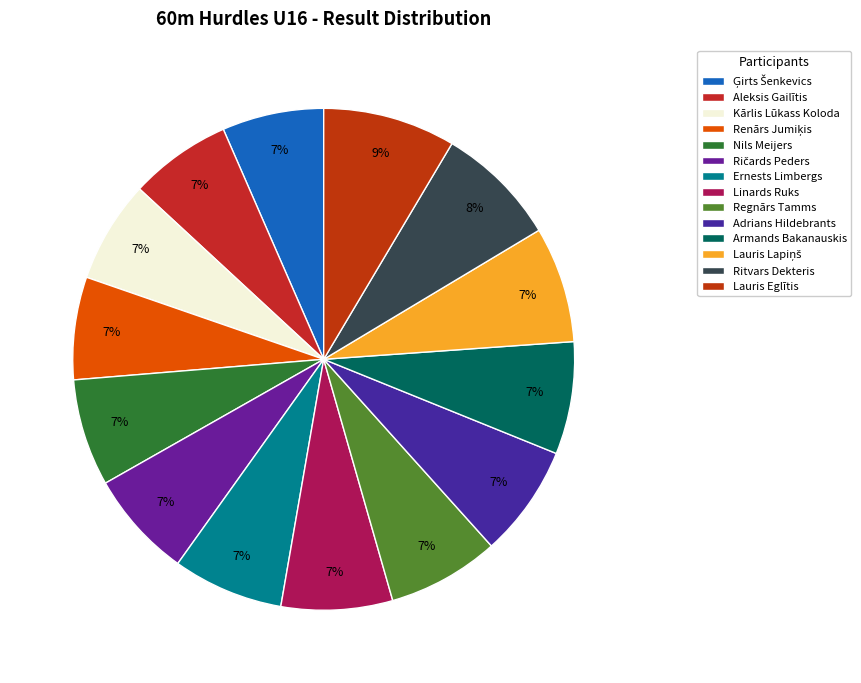

To the nearest percent, what portion does Aleksis Gailītis represent?

7%